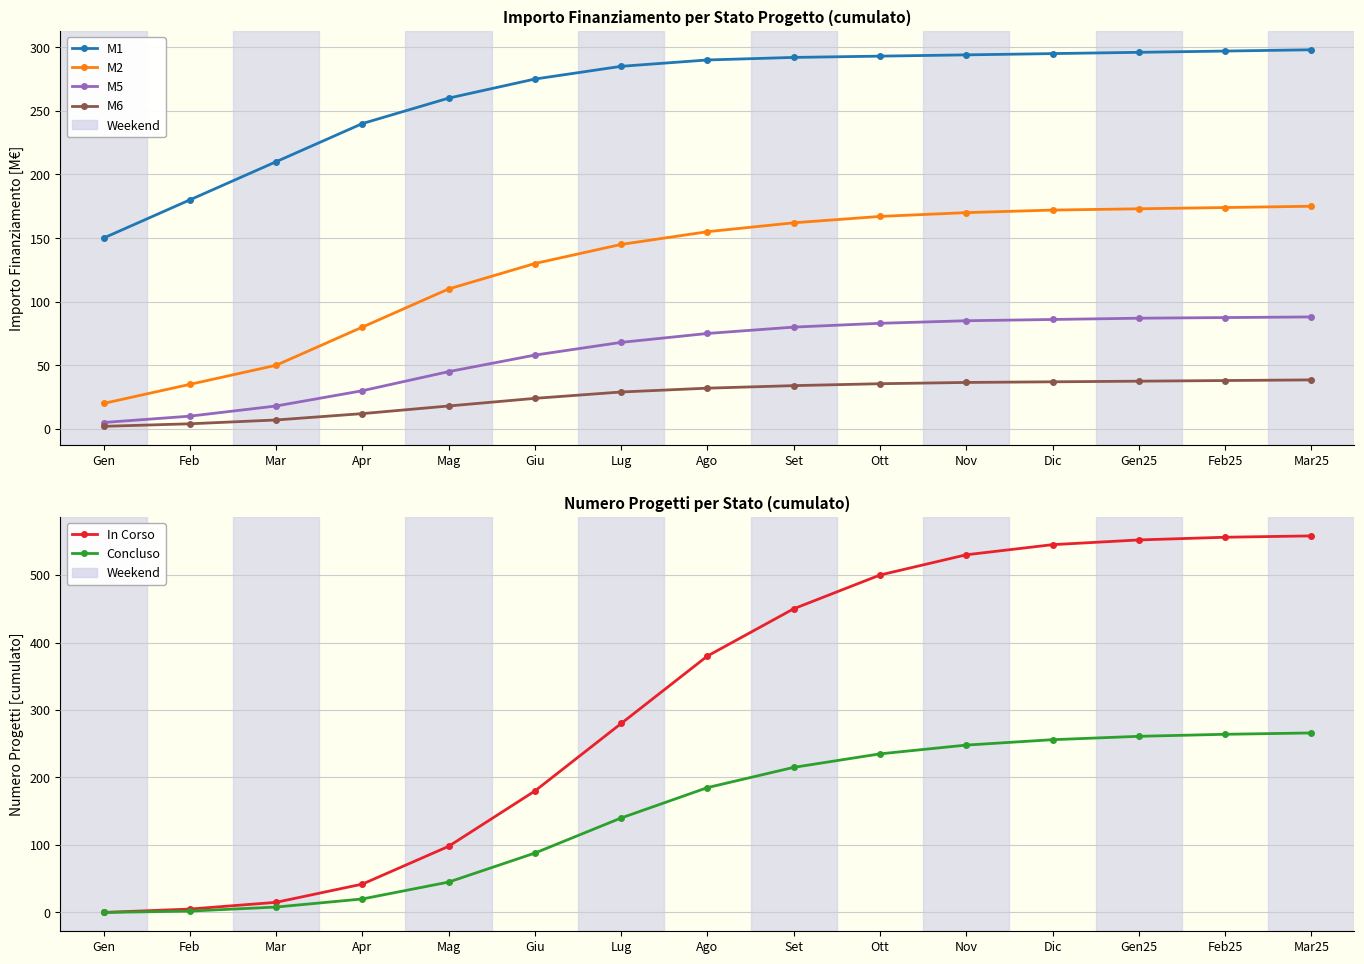

What is the difference between the maximum and minimum values in the Concluso series?

266.0